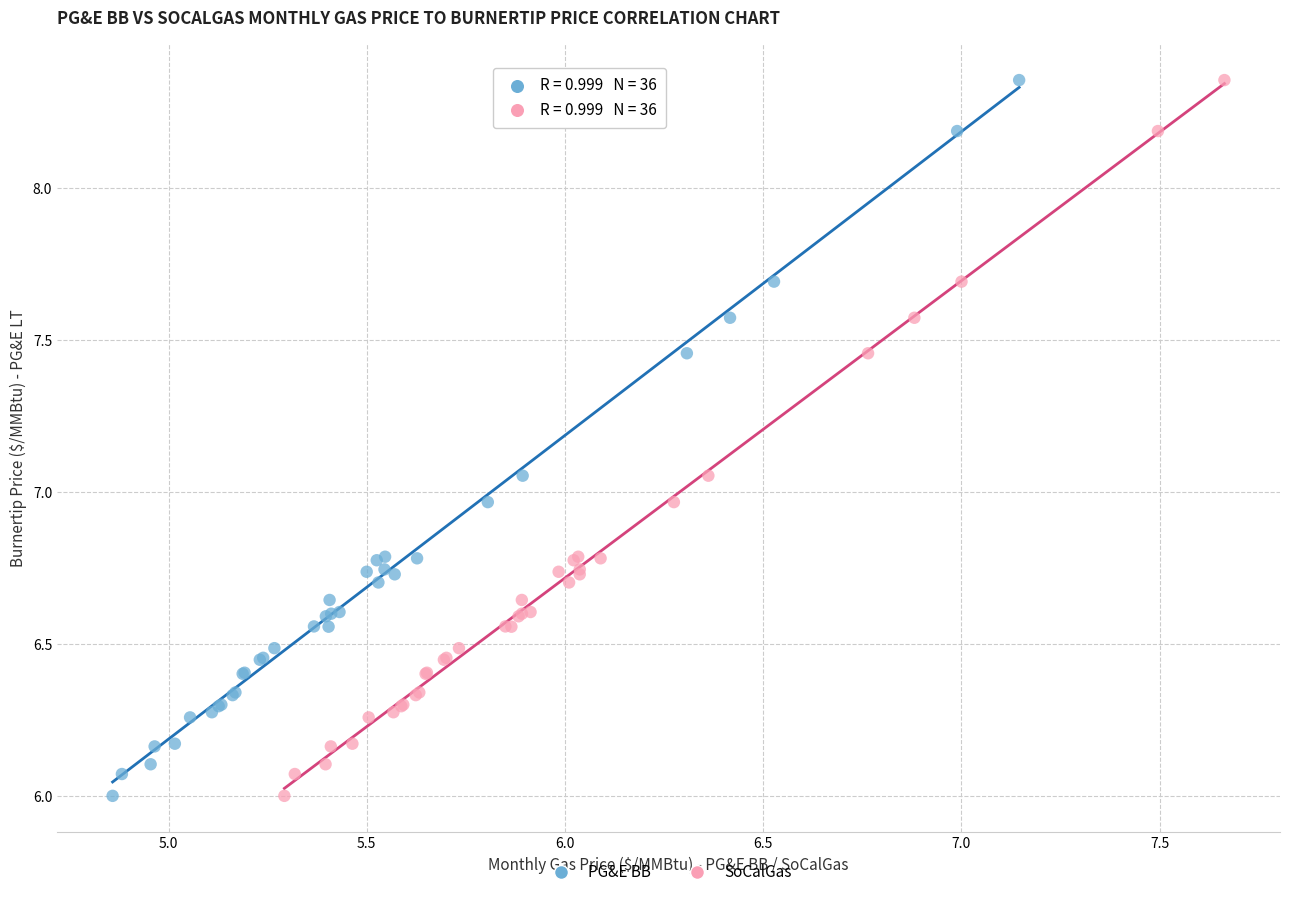

What are all the series names shown in the legend?

PG&E BB, SoCalGas